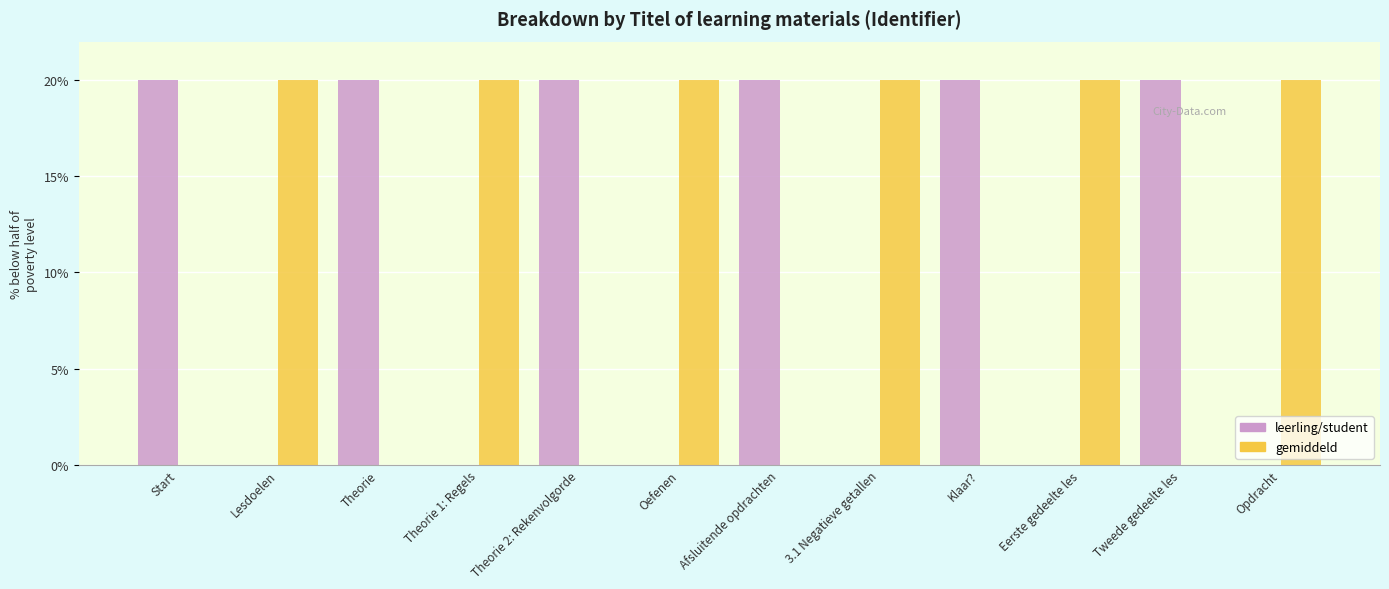

Is the value of gemiddeld at Klaar? greater than the value of leerling/student at Theorie 2: Rekenvolgorde?

No